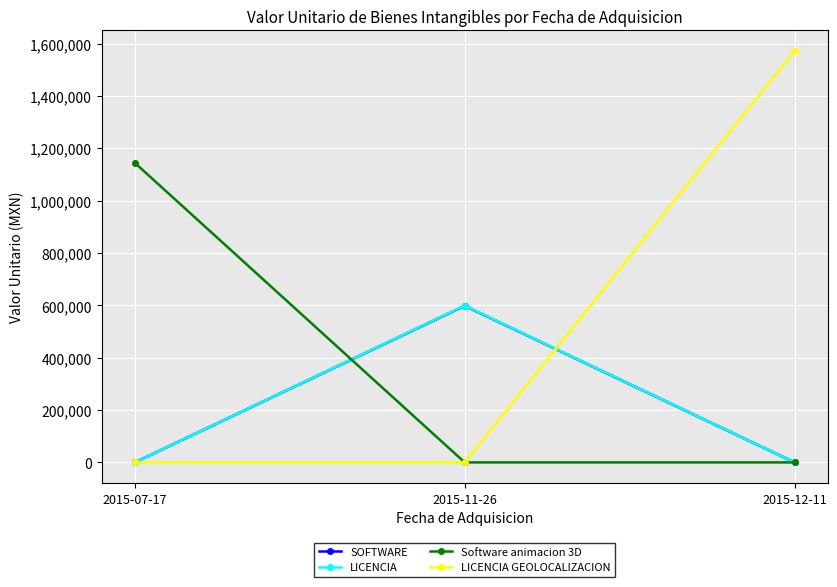

What is the spread (max minus min) of values at 2015-12-11?

1572007.5